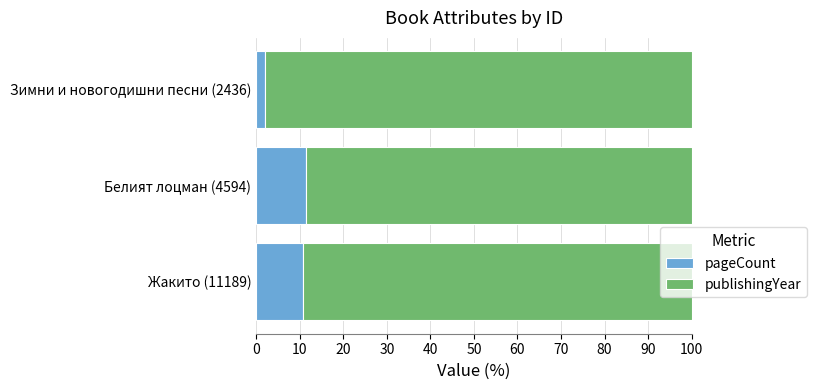

What is the difference between the maximum and minimum values in the pageCount series?

9.3